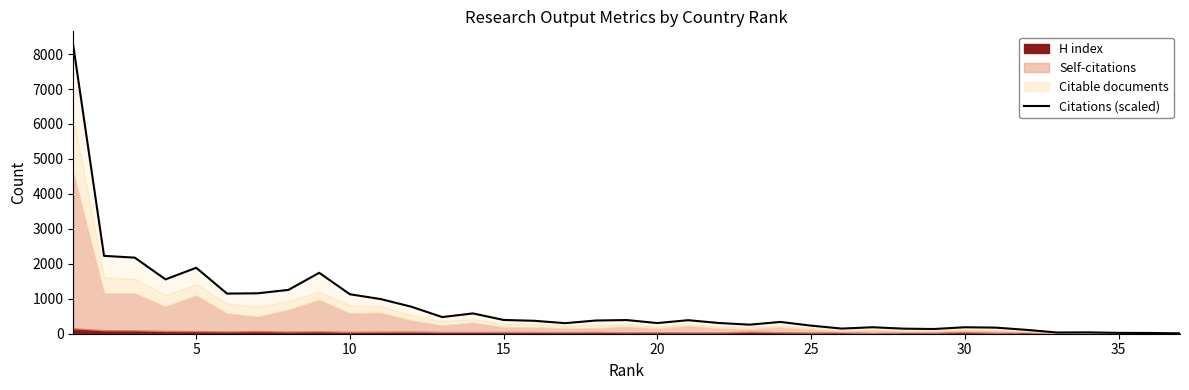

What is the average value?

816.4